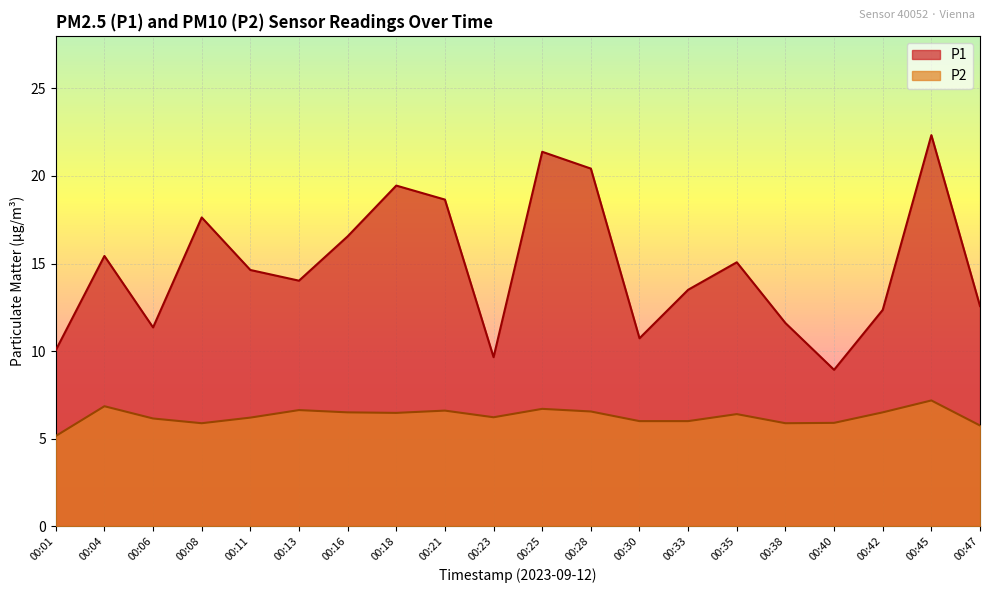

What is the sum of all P2 values?

125.5